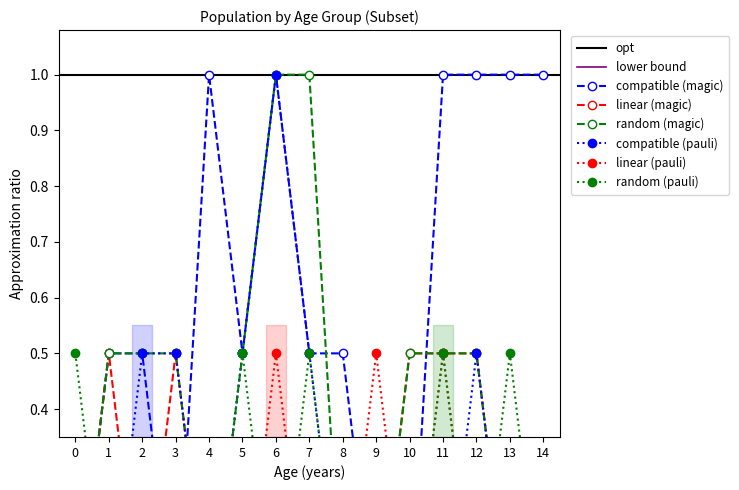

Reading left to right, extract all data points from this chart.

compatible (magic): 0.0	0.5	0.5	0.0	1.0	0.5	1.0	0.5	0.5	0.0	0.0	1.0	1.0	1.0	1.0
linear (magic): 0.0	0.5	0.0	0.5	0.0	0.0	0.0	0.0	0.0	0.0	0.5	0.5	0.5	0.0	0.0
random (magic): 0.0	0.5	0.5	0.5	0.0	0.5	1.0	1.0	0.0	0.0	0.5	0.5	0.5	0.0	0.0
compatible (pauli): 0.0	0.0	0.5	0.5	0.0	0.5	1.0	0.5	0.0	0.0	0.0	0.0	0.5	0.0	0.0
linear (pauli): 0.0	0.0	0.0	0.0	0.0	0.0	0.5	0.0	0.0	0.5	0.0	0.5	0.0	0.0	0.0
random (pauli): 0.5	0.0	0.0	0.0	0.0	0.5	0.0	0.5	0.0	0.0	0.0	0.5	0.0	0.5	0.0